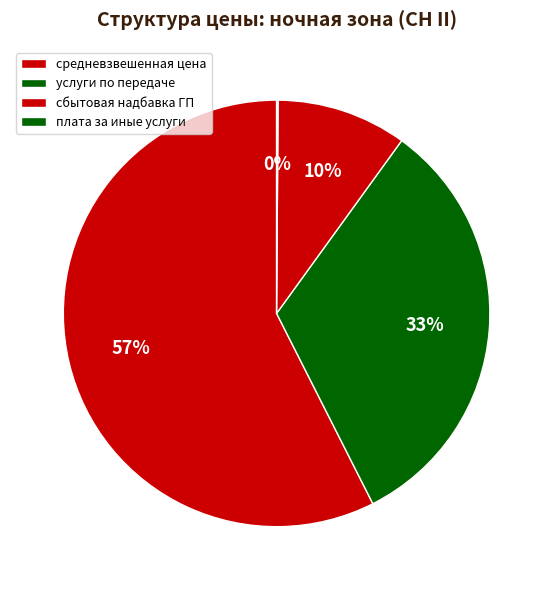

Approximately how many times larger is the value at услуги по передаче compared to плата за иные услуги?

298.1